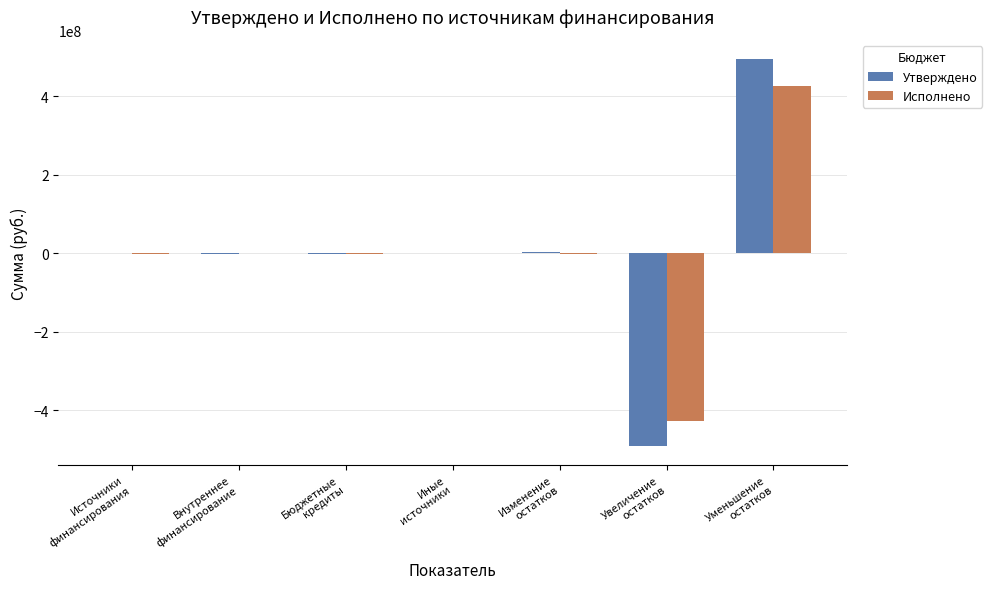

True or false: Утверждено has a value of 794873704.9 at Уменьшение
остатков.

False